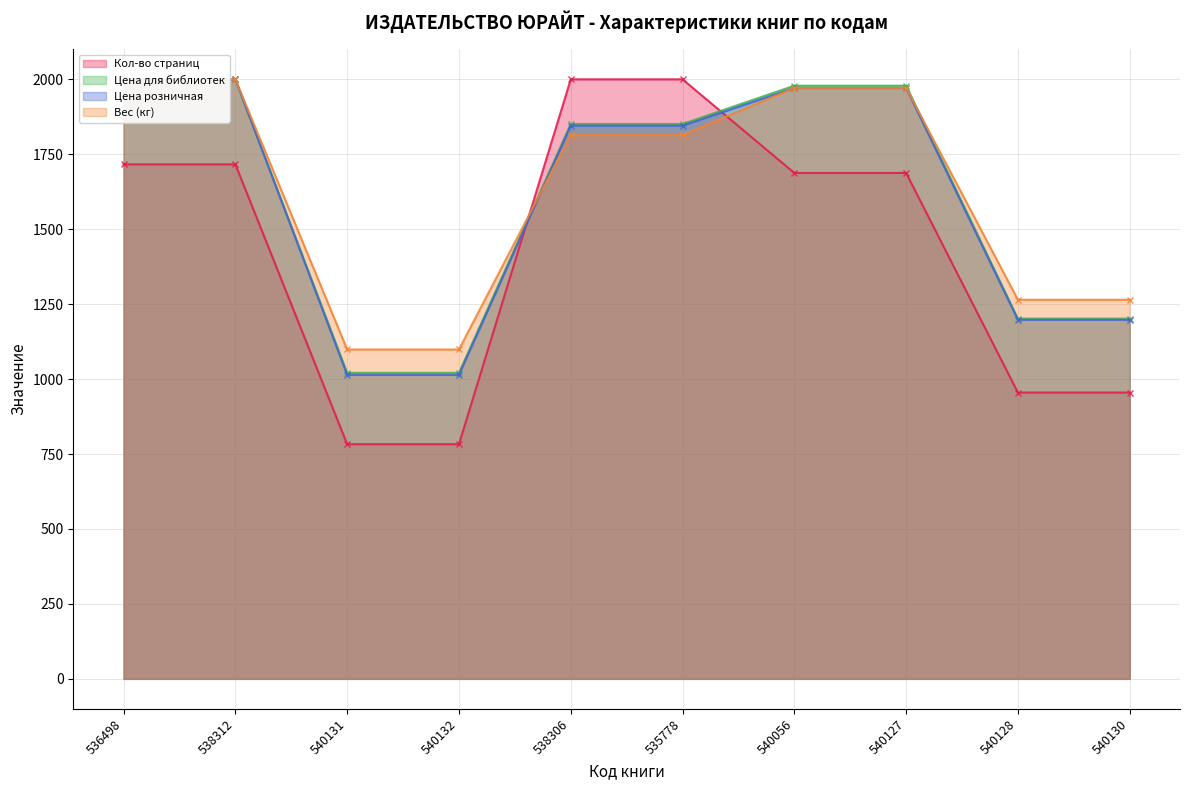

Which label corresponds to the smallest value in the chart?

540131